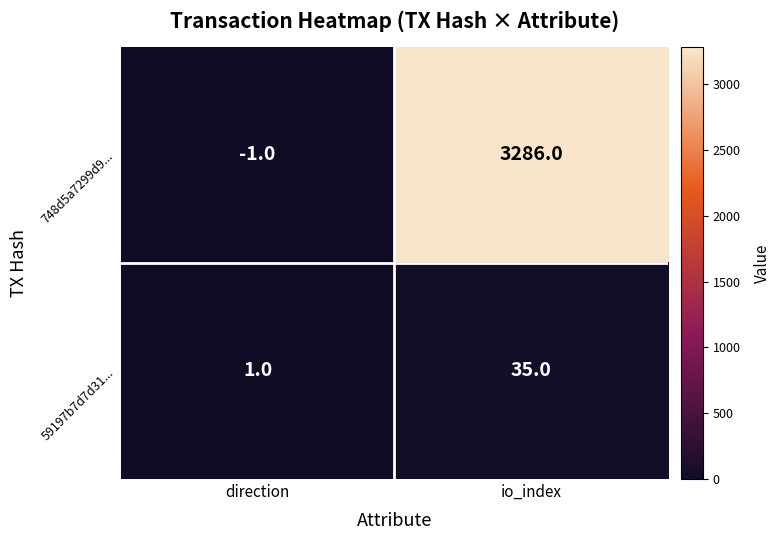

Reading right to left, transcribe all the data shown in this chart.

748d5a7299d9...: 3286	-1
59197b7d7d31...: 35	1